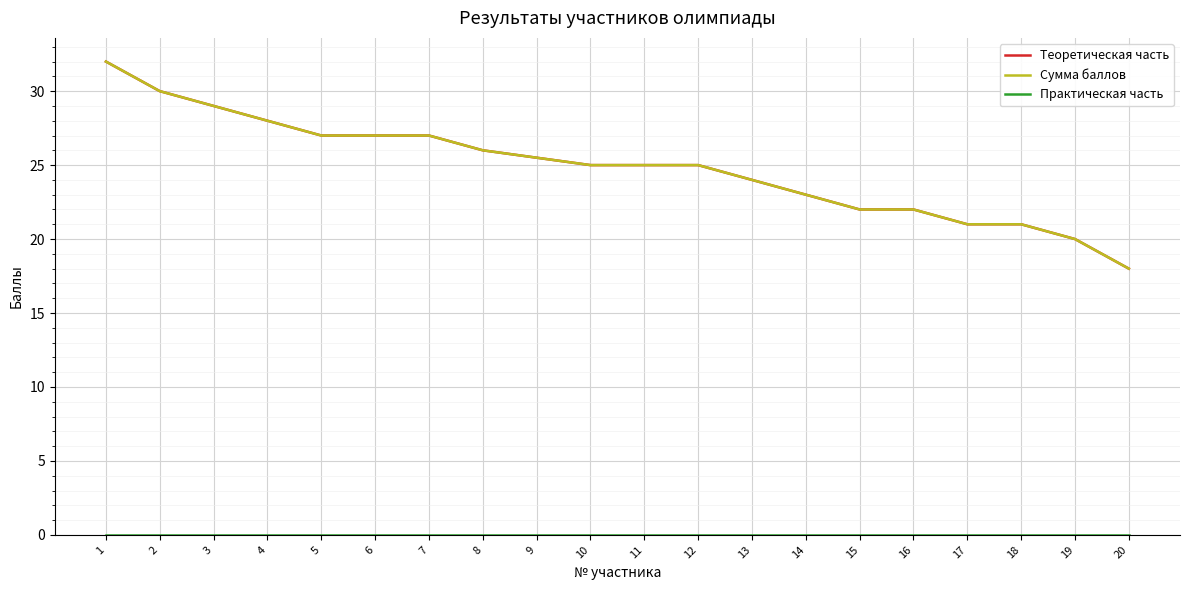

Is this an area chart (filled region under the line)?

No